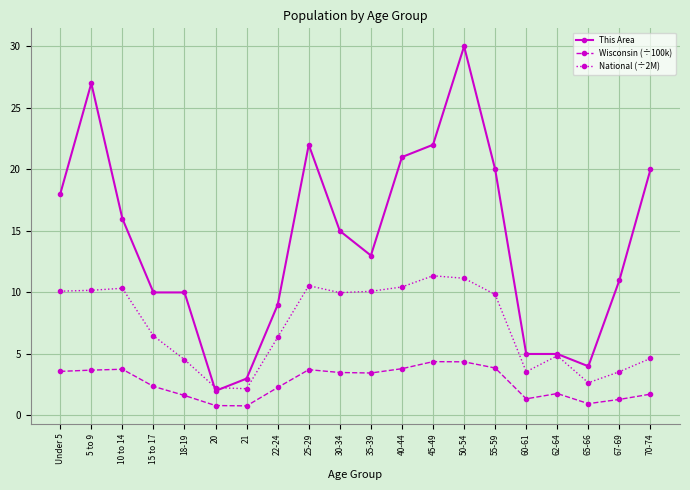

List the series in order of their overall mean, highest first.

This Area, National (÷2M), Wisconsin (÷100k)